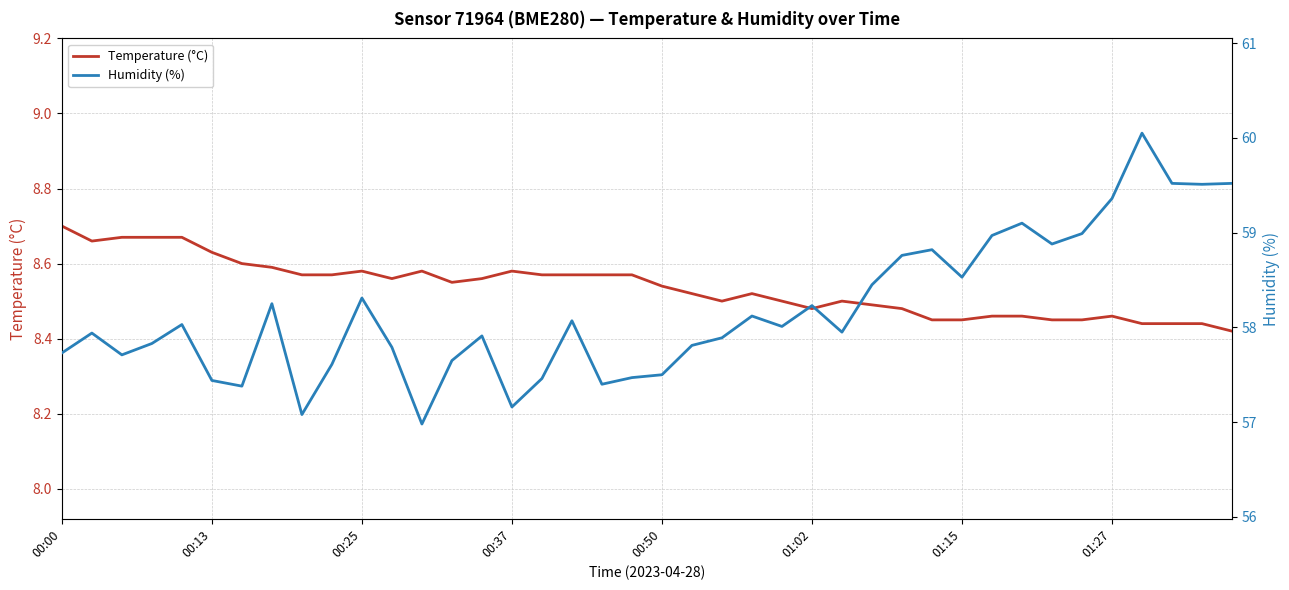

How many lines are shown in the chart?

2